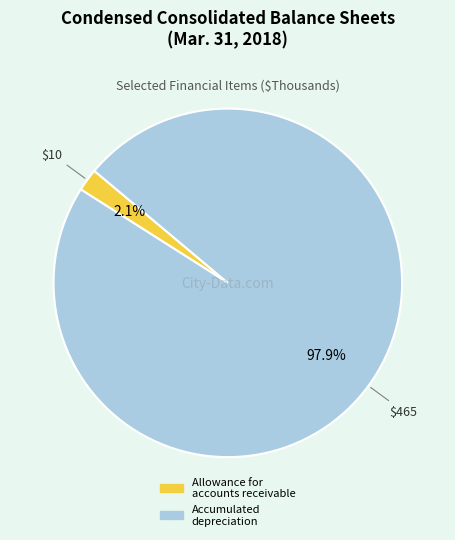

Is there any slice that represents more than half of the pie?

Yes